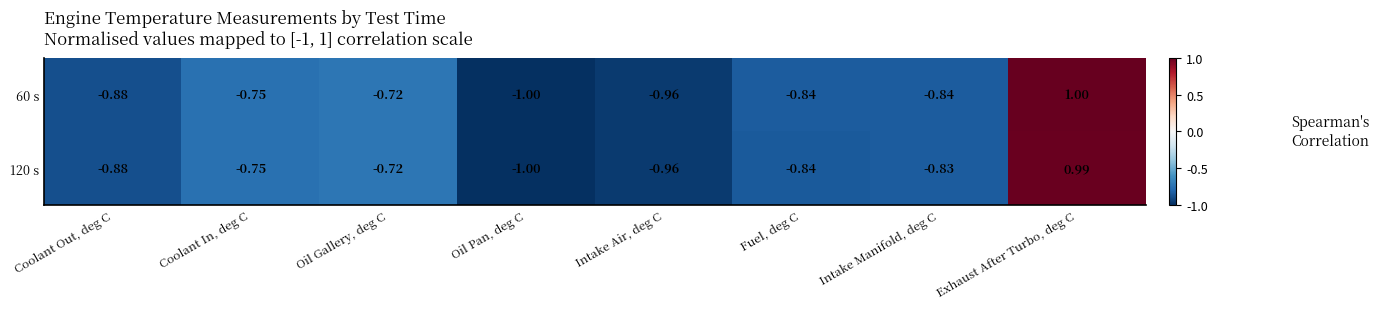

What is the greatest value displayed?

1.0